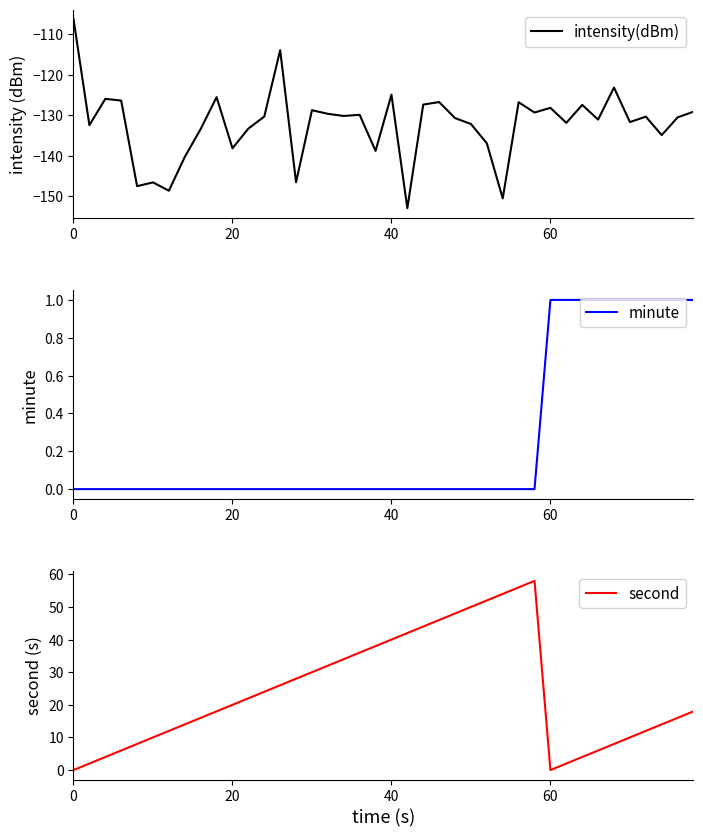

True or false: minute and second intersect in this chart.

True